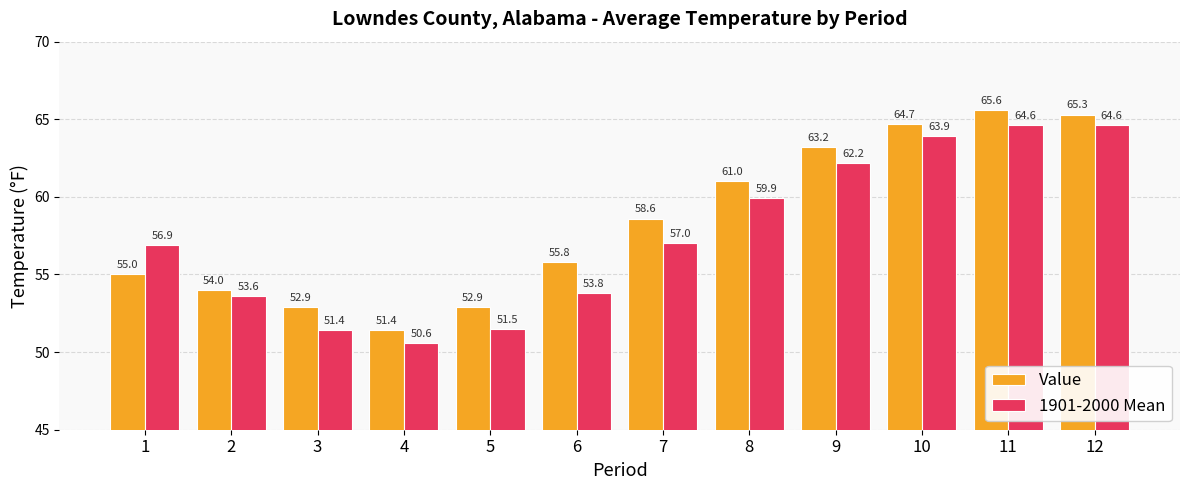

At 8, list the series in order from smallest to largest.

1901-2000 Mean, Value